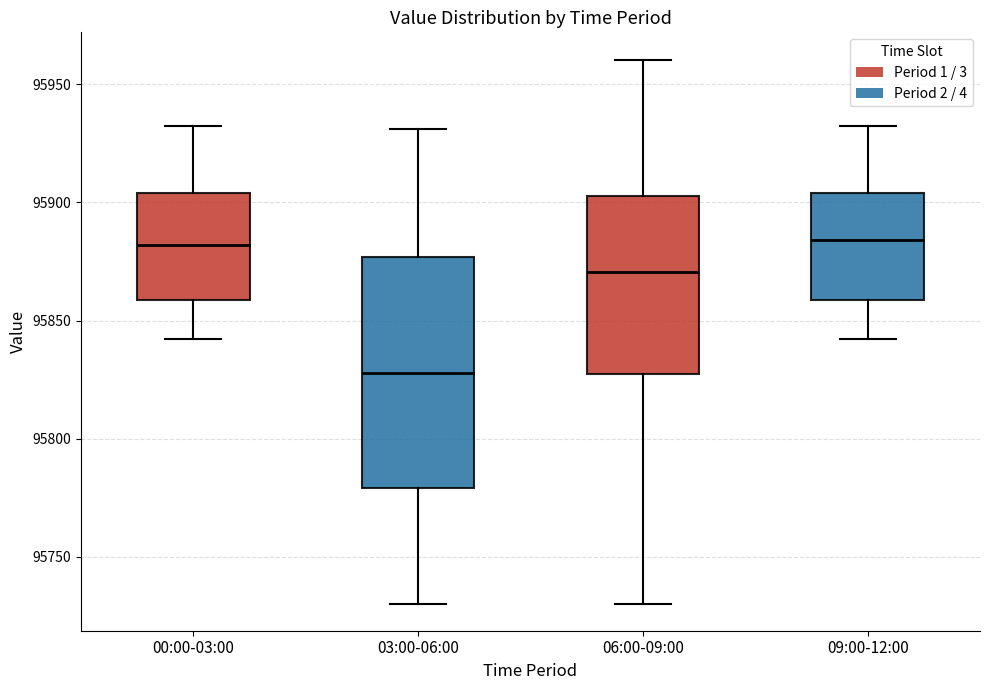

Comparing the boxes themselves (not the whiskers), which one is the tallest?

03:00-06:00